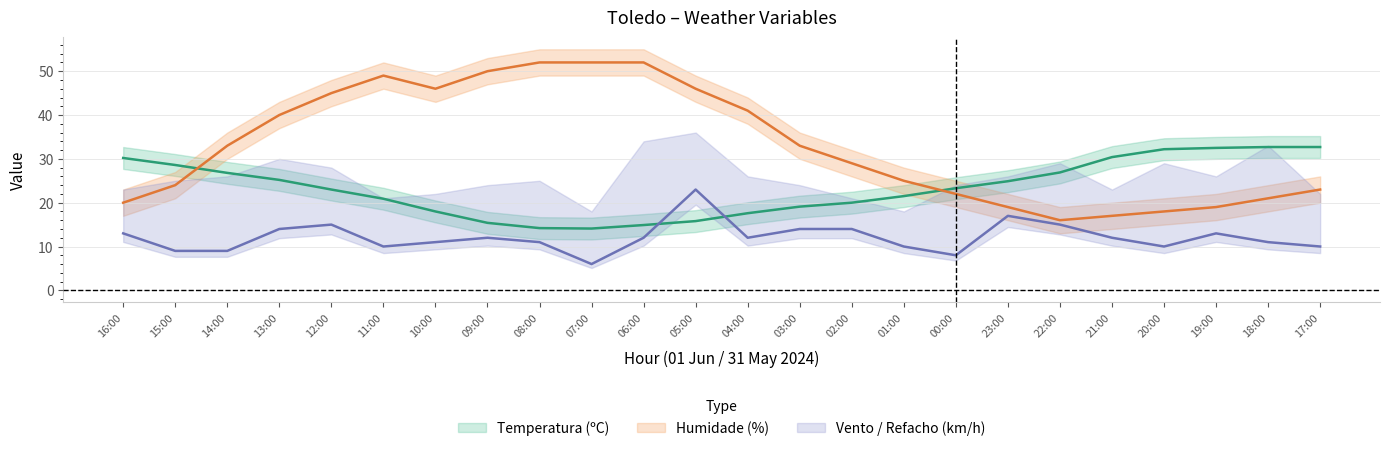

Count the number of categories in the chart.

24